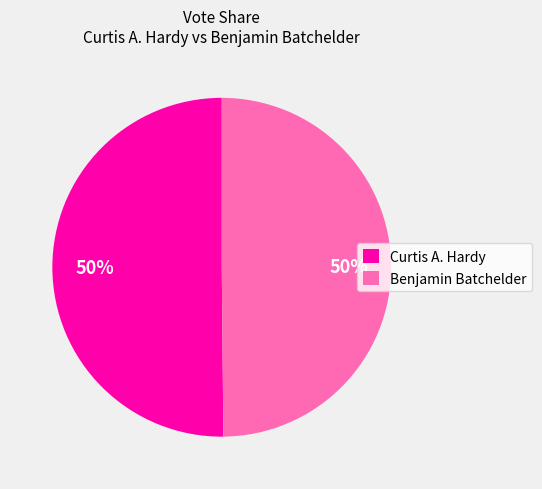

To the nearest percent, what is the combined percentage of Benjamin Batchelder and Curtis A. Hardy?

100%